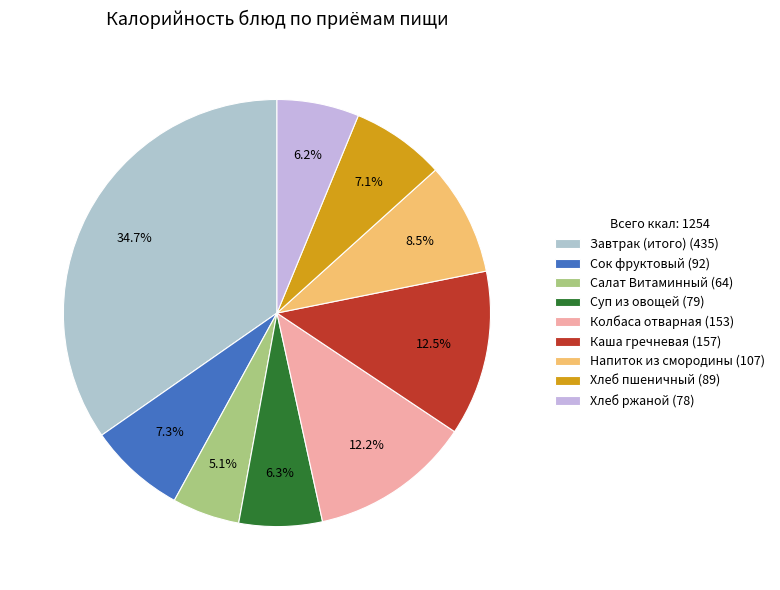

How much of the chart is everything except Колбаса отварная?

87.8%